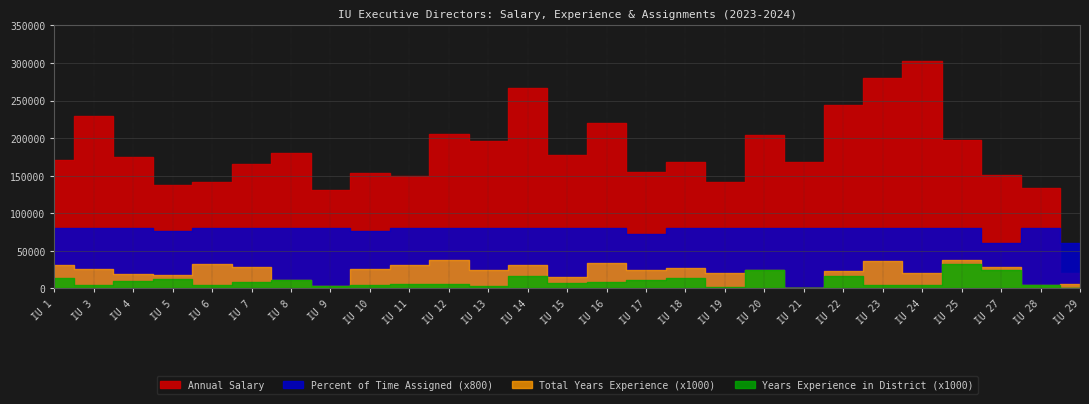

Does the chart display data point markers on the line(s)?

No